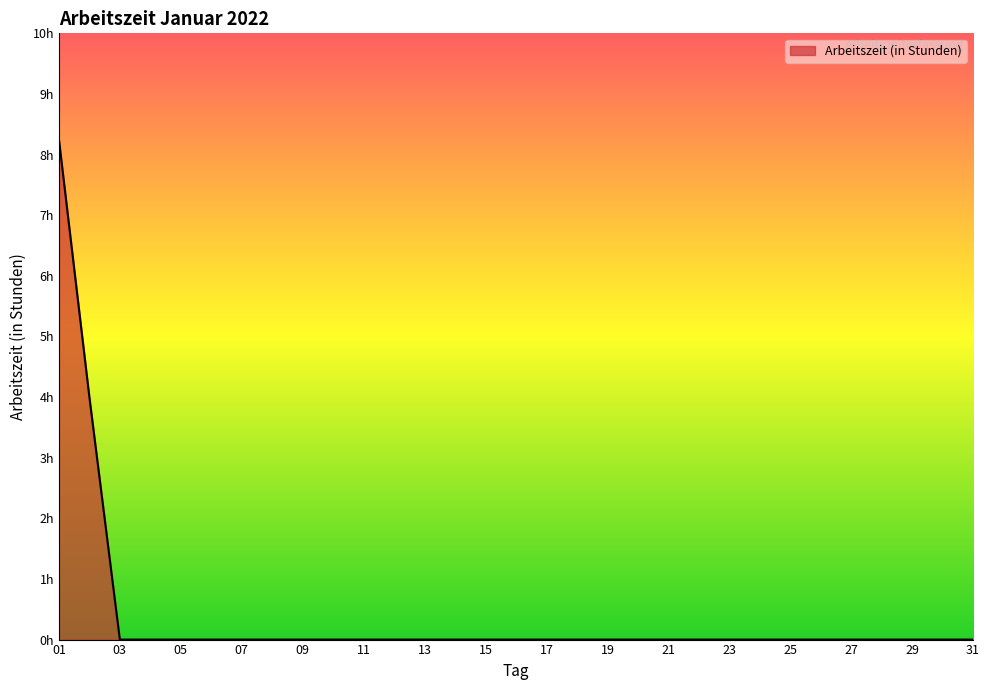

Does the chart display data point markers on the line(s)?

No